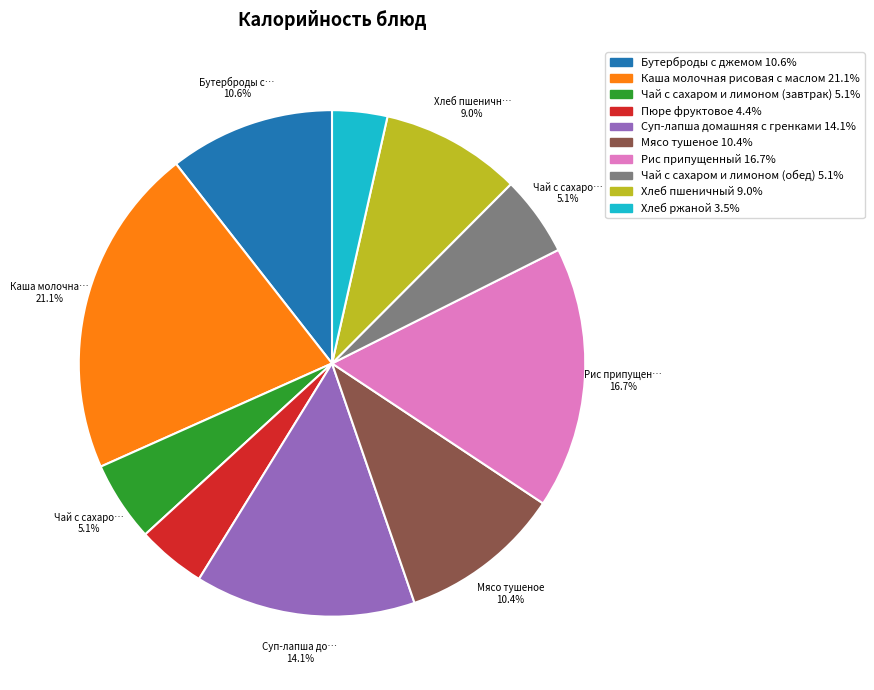

The Пюре фруктовое slice represents 4% of the pie. True or false?

True